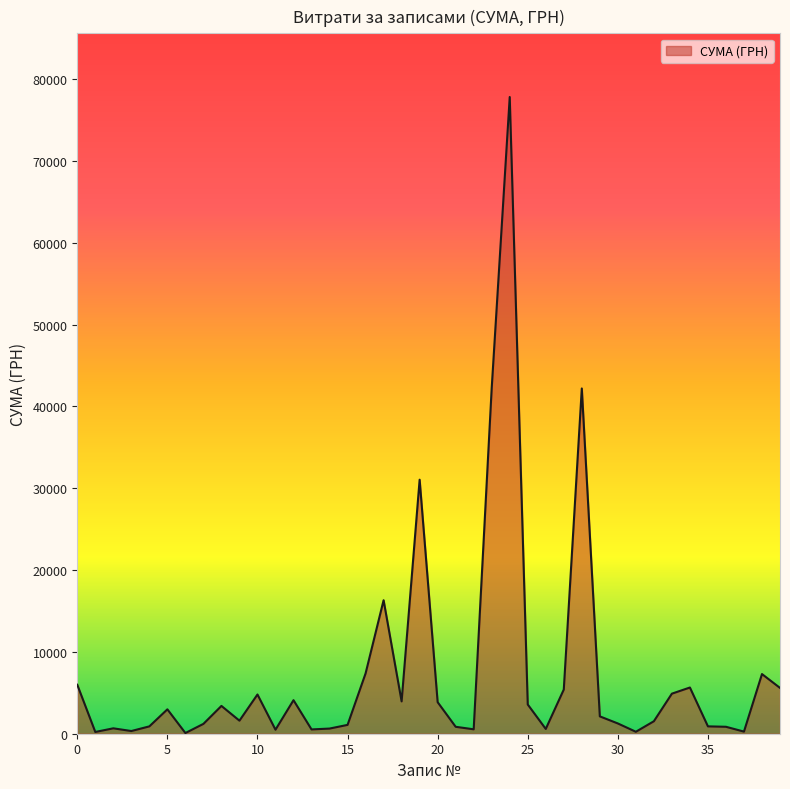

What is the difference between the maximum and minimum values?

77728.7